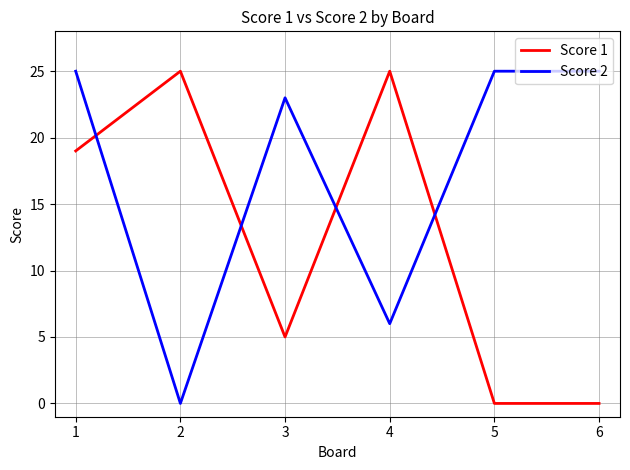

After their last crossing, which series has the higher values: Score 1 or Score 2?

Score 2